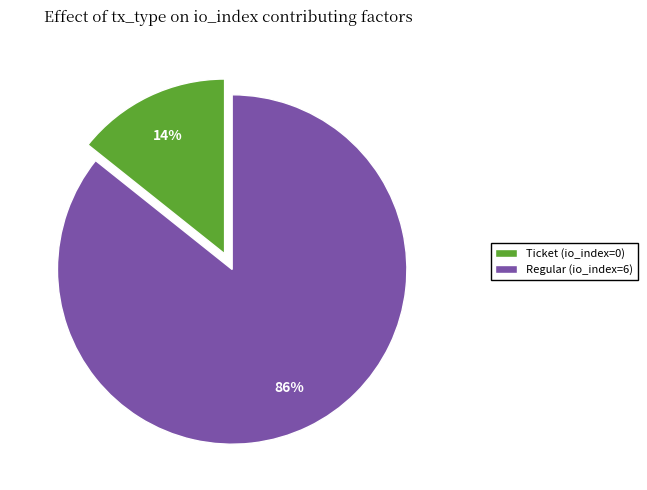

Does Ticket (io_index=0) account for over 50% of the chart?

No